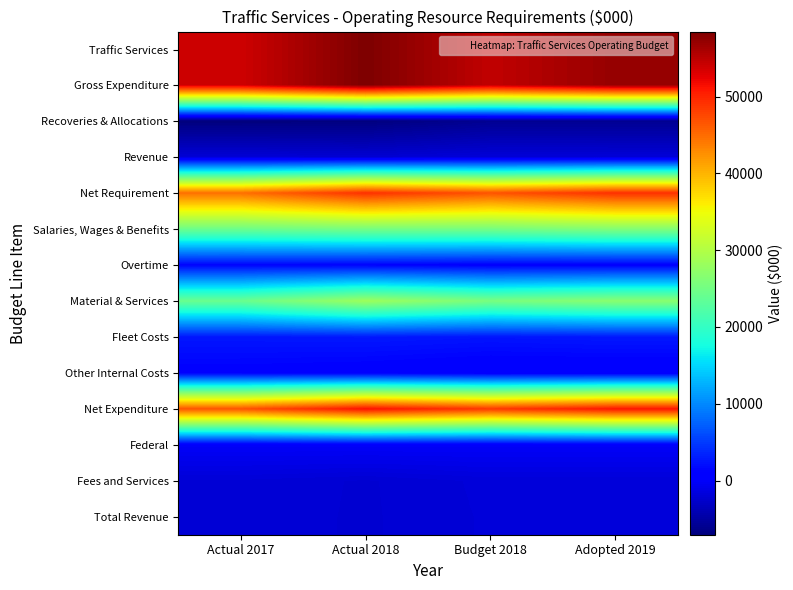

Which category has the lowest value across all series?

Actual 2017